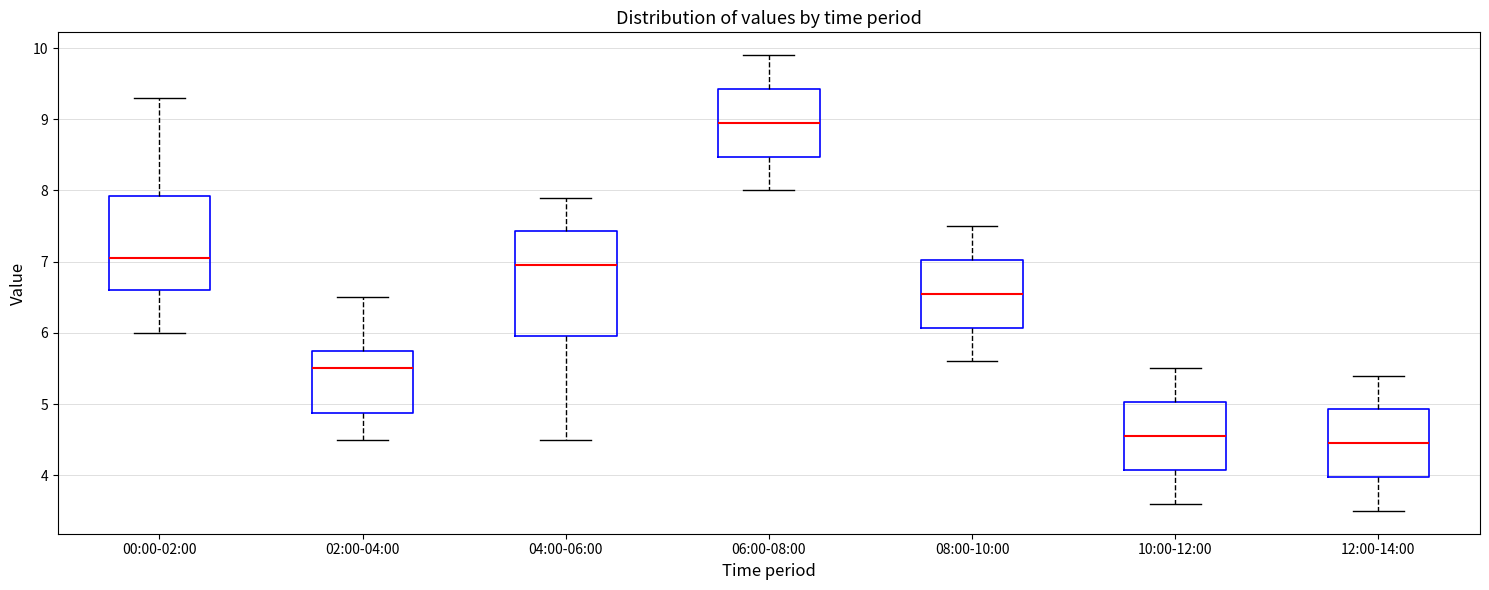

Reading left to right, read every box against the y-axis: the position of its median line, the range the box covers, and the ends of its whiskers. The values are not printed on the chart, so give them approximately, as read against the axis.

00:00-02:00: median 7.1, box 6.6 to 7.9, whiskers 6.0 to 9.3
02:00-04:00: median 5.5, box 4.9 to 5.8, whiskers 4.5 to 6.5
04:00-06:00: median 7.0, box 6.0 to 7.4, whiskers 4.5 to 7.9
06:00-08:00: median 9.0, box 8.5 to 9.4, whiskers 8.0 to 9.9
08:00-10:00: median 6.6, box 6.1 to 7.0, whiskers 5.6 to 7.5
10:00-12:00: median 4.6, box 4.1 to 5.0, whiskers 3.6 to 5.5
12:00-14:00: median 4.5, box 4.0 to 4.9, whiskers 3.5 to 5.4